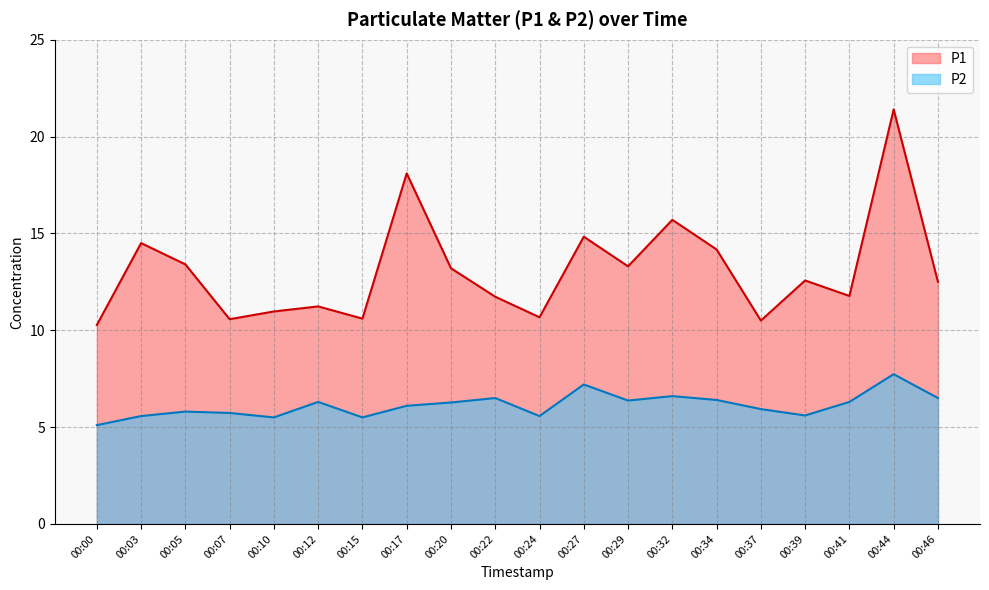

How many series are shown in this chart?

2